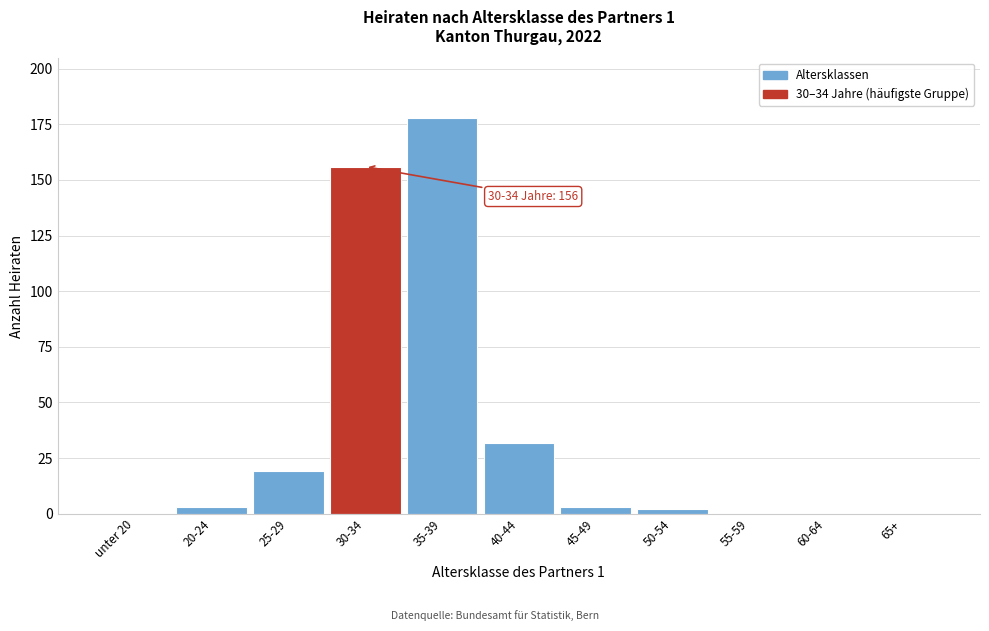

Reading right to left, list all the values displayed in this chart.

65+=0	60-64=0	55-59=0	50-54=2	45-49=3	40-44=32	35-39=178	30-34=156	25-29=19	20-24=3	unter 20=0